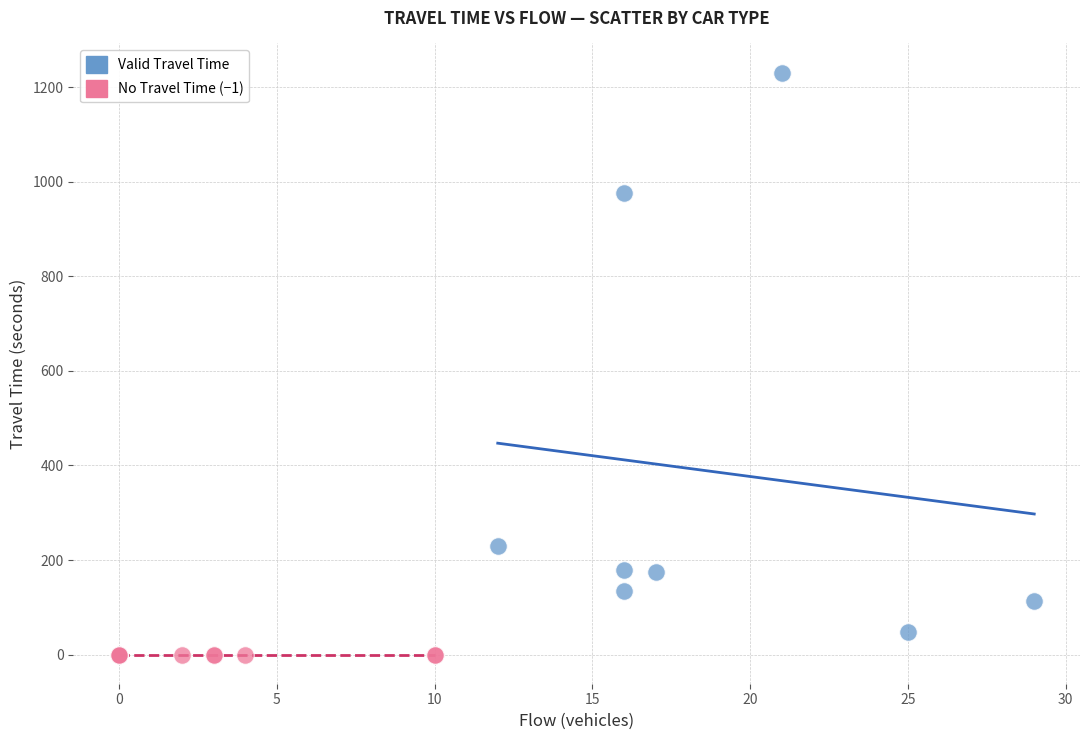

Which series contains the highest Y value?

Valid Travel Time